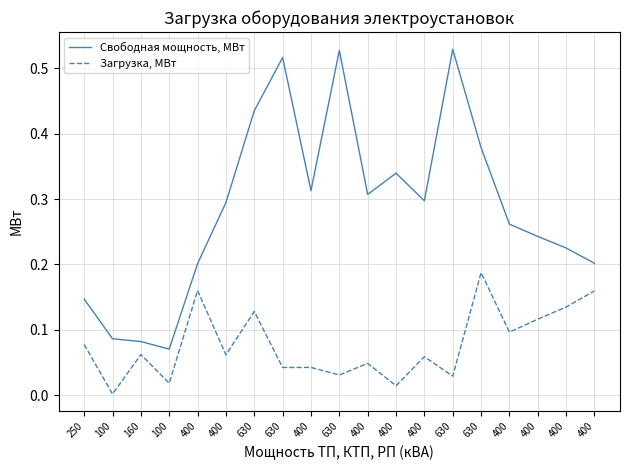

True or false: Свободная мощность, МВт has a value of 0.6 at 400.

False